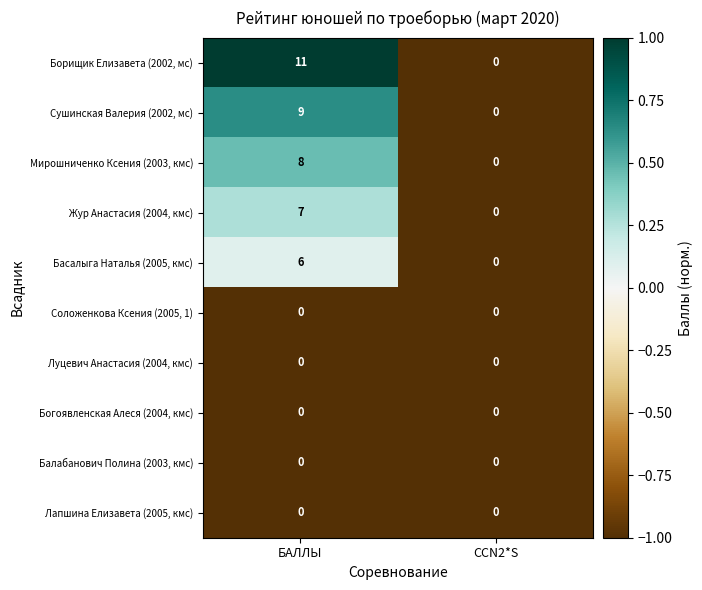

What is the spread (max minus min) of values at БАЛЛЫ?

11